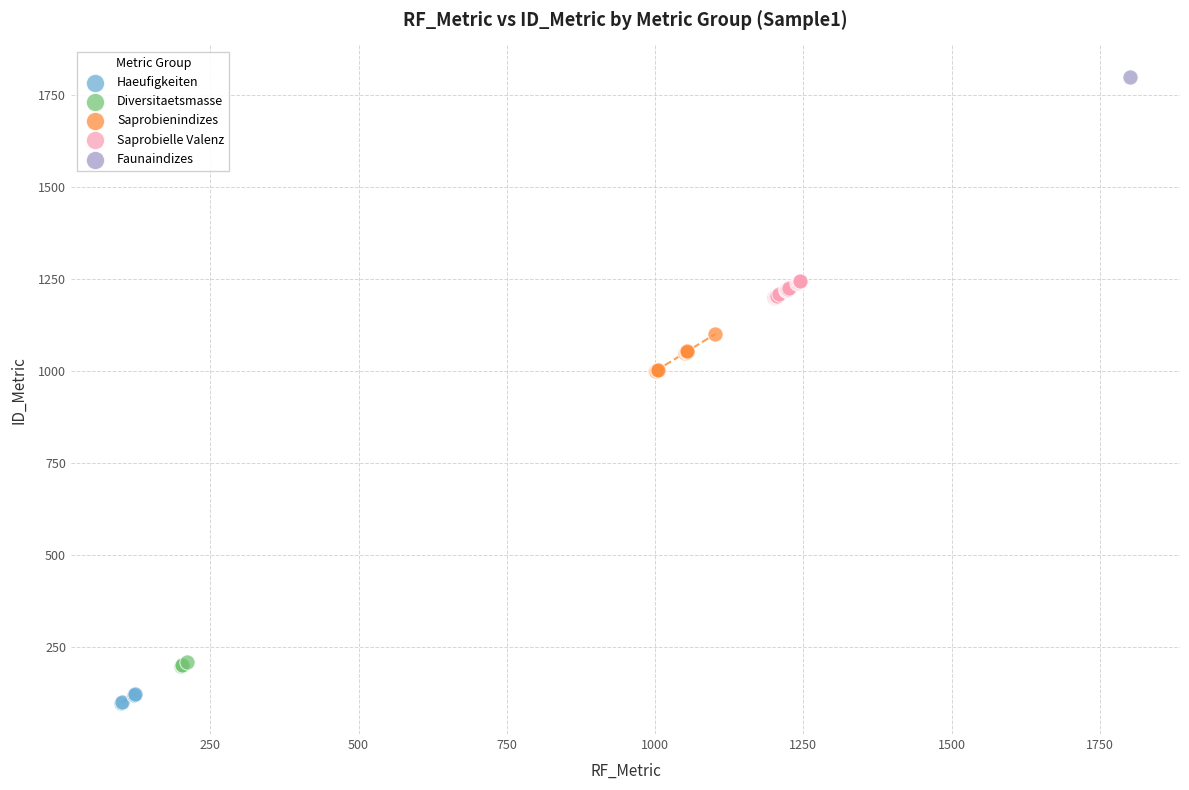

What are all the series names shown in the legend?

Haeufigkeiten, Diversitaetsmasse, Saprobienindizes, Saprobielle Valenz, Faunaindizes